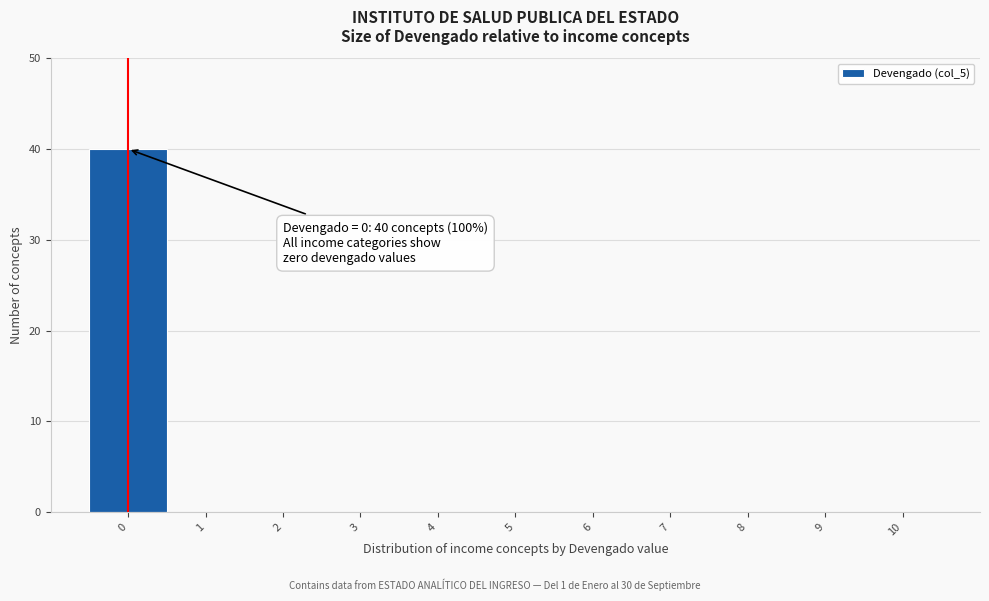

Which range on the x-axis has the tallest bar?

-0.5 to 0.5